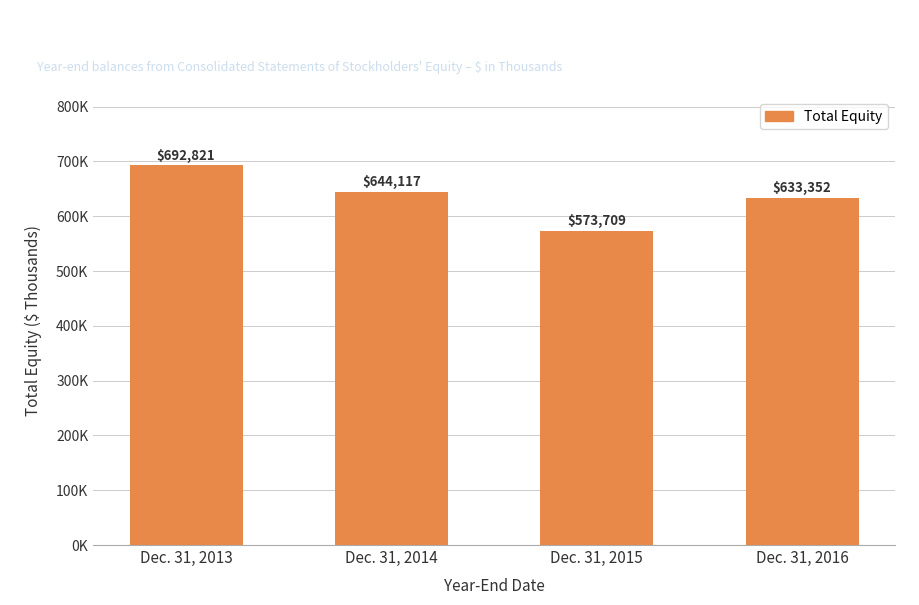

What is the value of the 2nd bar from the left?

644117